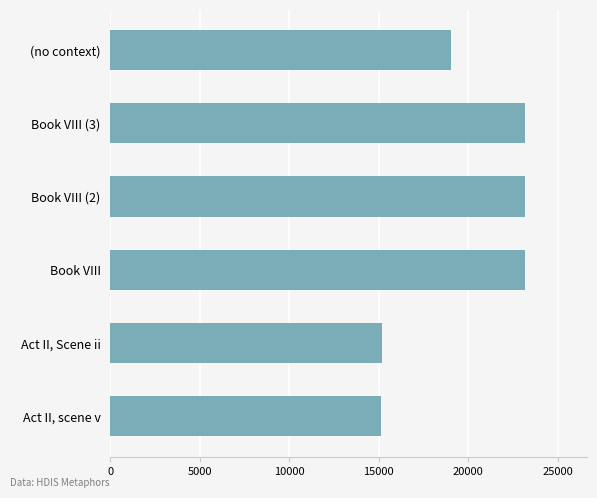

What is the difference between the values at Book VIII (2) and Act II, Scene ii?

8013